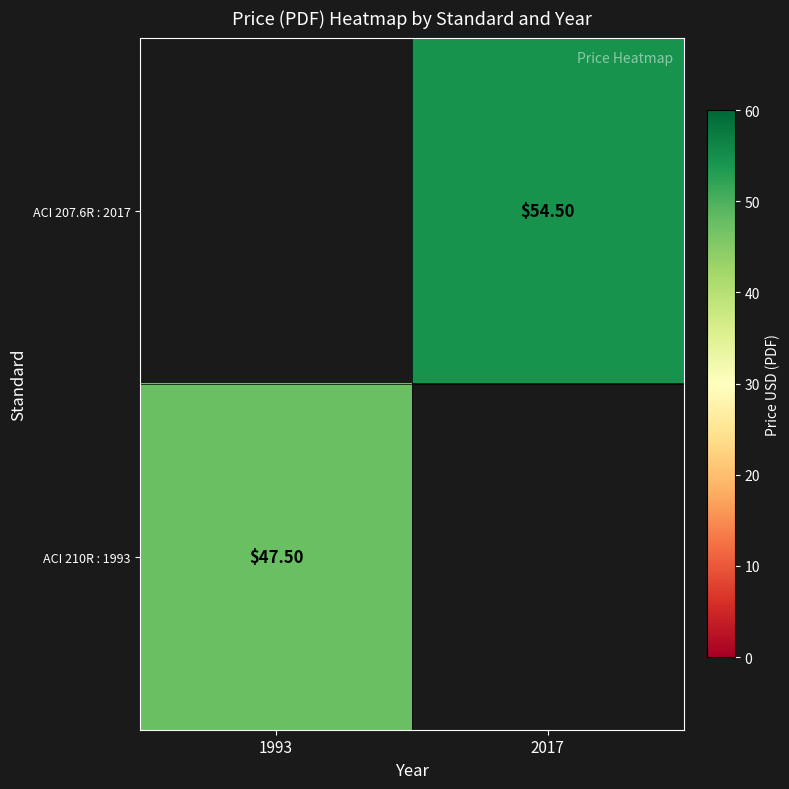

The ACI 207.6R : 2017 series shows 0.0 at 1993. True or false?

True